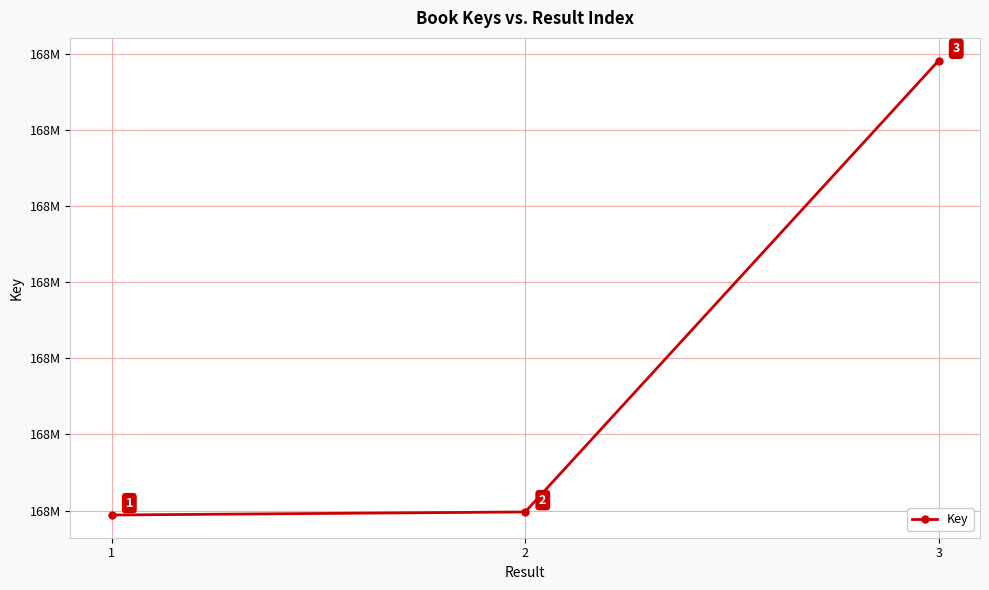

What value does the data have at 2?

167503982